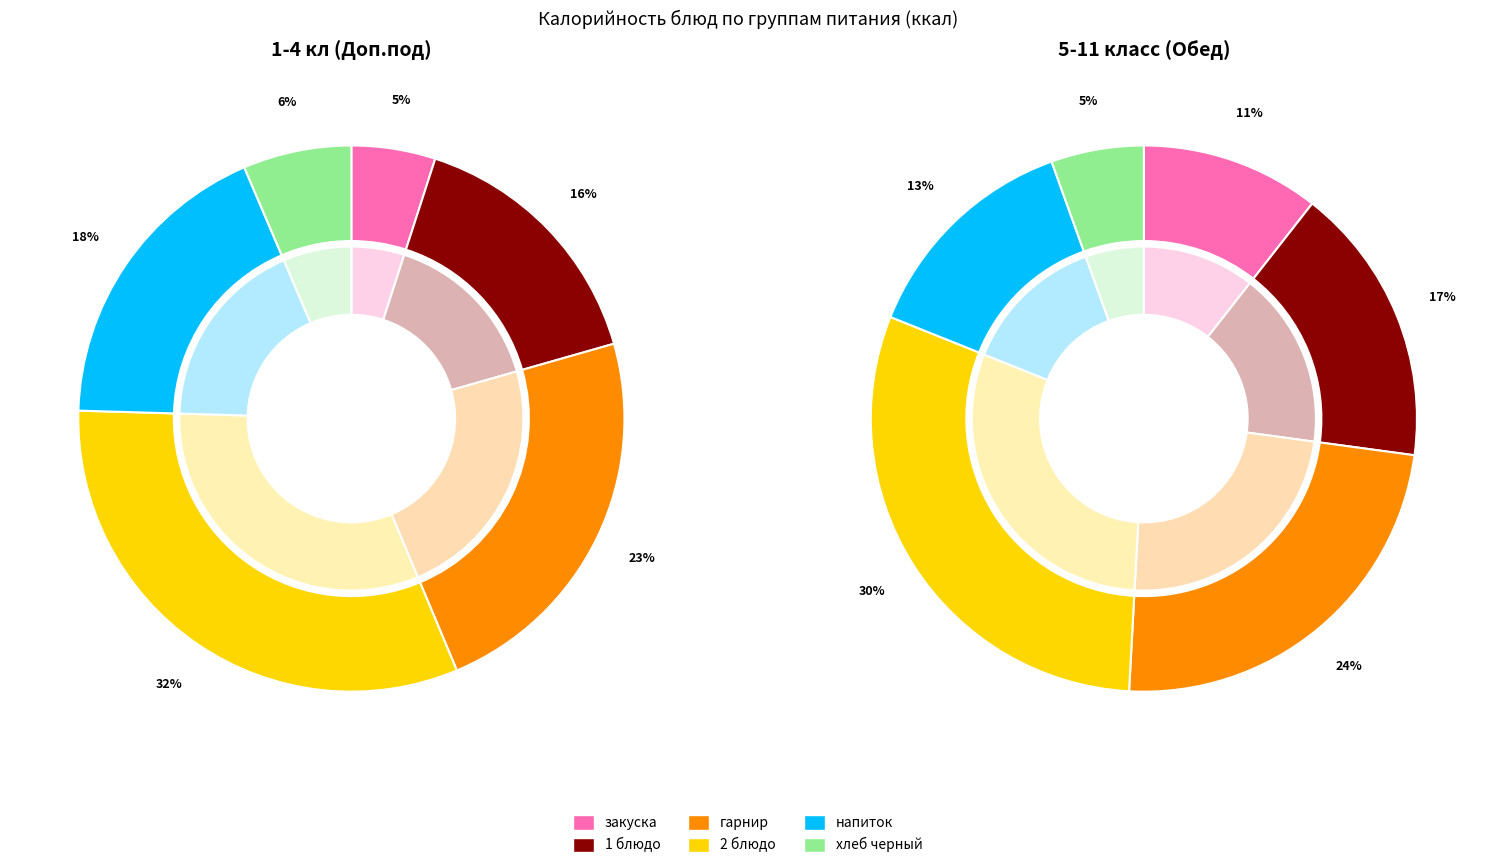

To the nearest percent, what is the average slice percentage?

17%